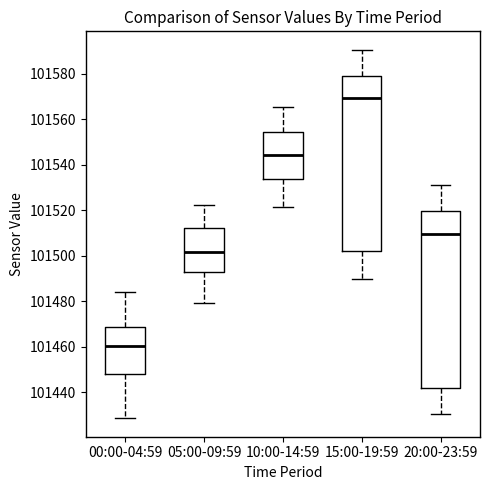

Which box's median line is the highest?

15:00-19:59